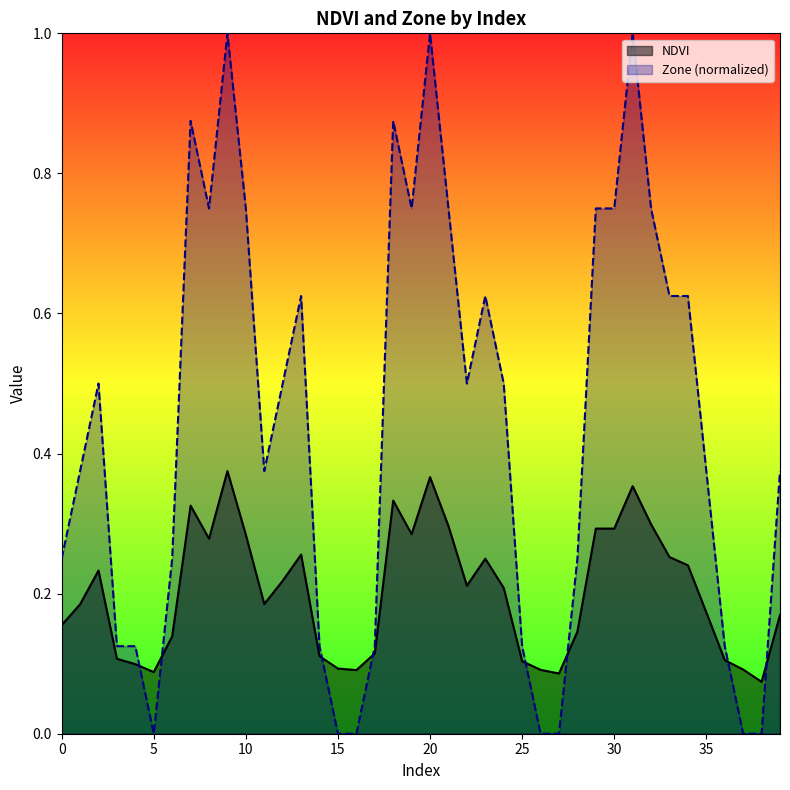

True or false: Zone and NDVI intersect in this chart.

True